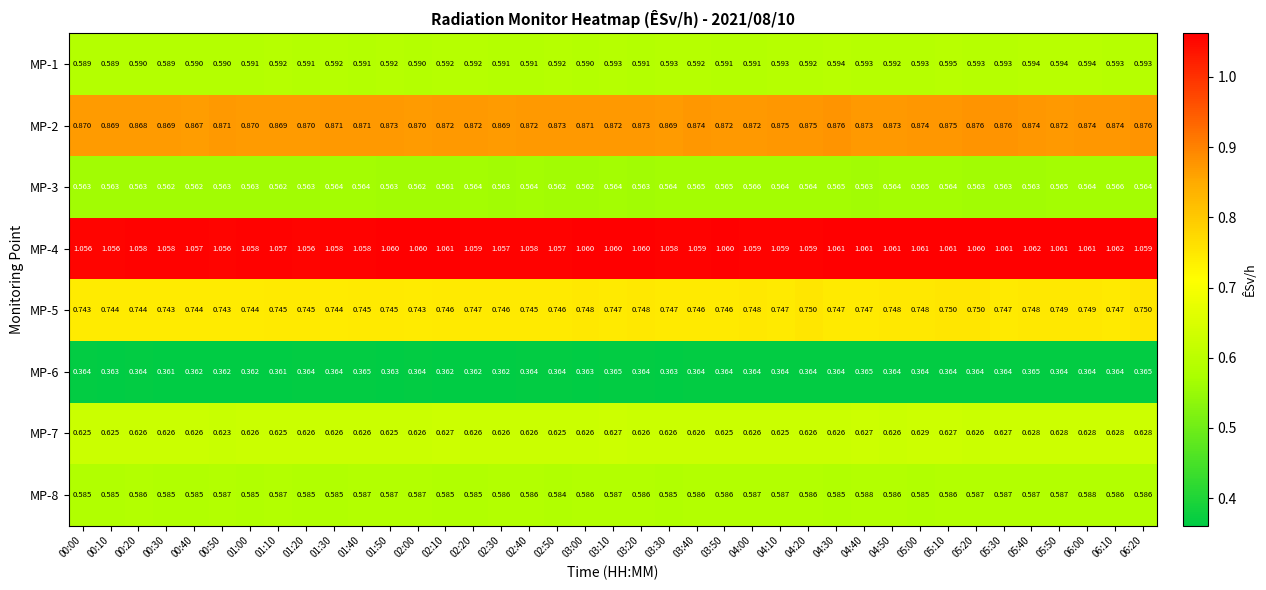

Is the value of MP-3 at 03:50 greater than the value of MP-8 at 04:00?

No